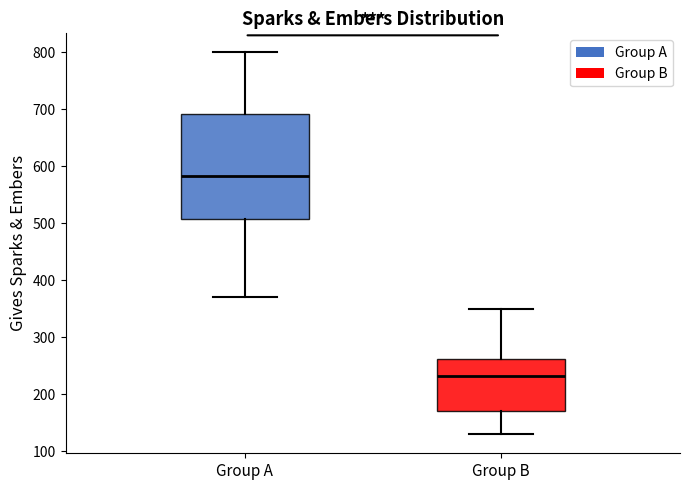

Reading left to right, transcribe this box plot: for each box, give where its median line is, the range the box spans, and where its two whiskers end, as read against the y-axis. The values are not printed on the chart, so give them approximately, as read against the axis.

Group A: median 580, box 510 to 690, whiskers 370 to 800
Group B: median 230, box 170 to 260, whiskers 130 to 350